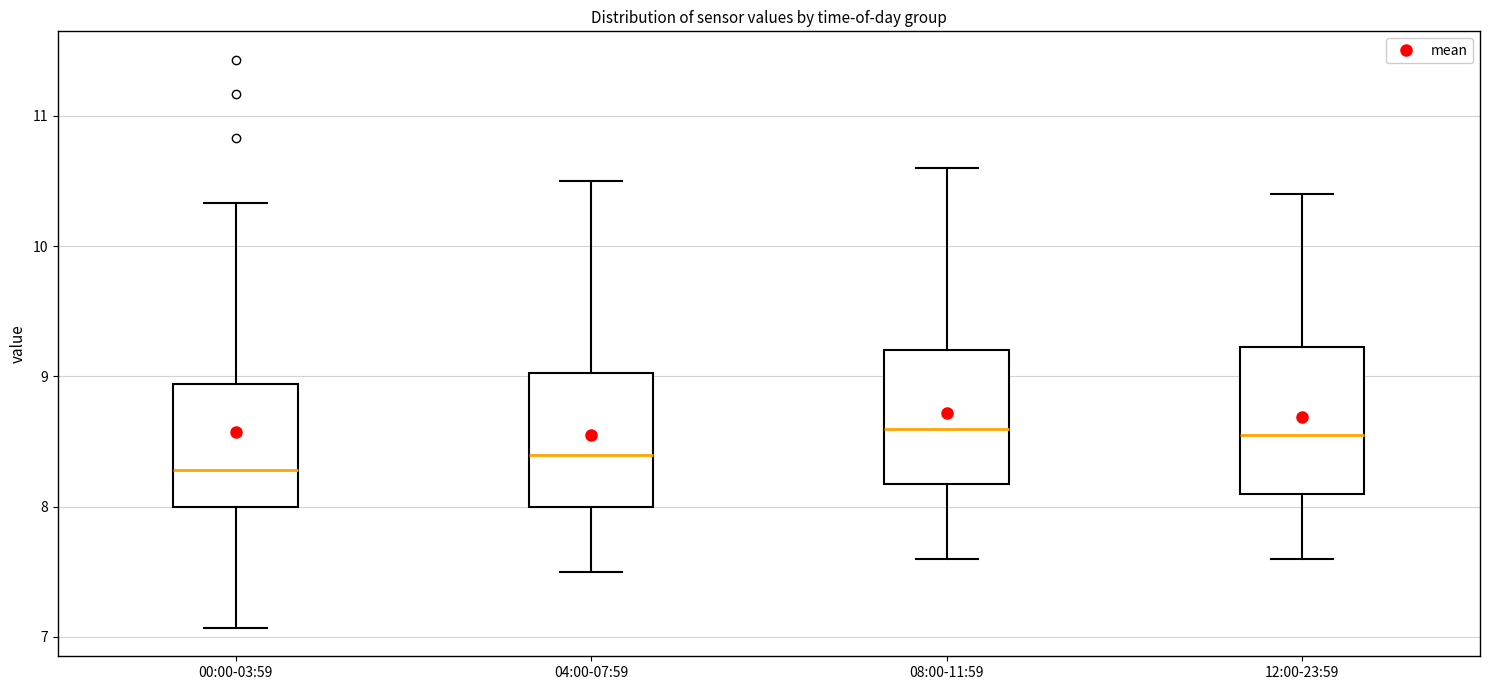

Reading left to right, read every box against the y-axis: the position of its median line, the range the box covers, and the ends of its whiskers. The values are not printed on the chart, so give them approximately, as read against the axis.

00:00-03:59: median 8.3, box 8.0 to 8.9, whiskers 7.1 to 10.3
04:00-07:59: median 8.4, box 8.0 to 9.0, whiskers 7.5 to 10.5
08:00-11:59: median 8.6, box 8.2 to 9.2, whiskers 7.6 to 10.6
12:00-23:59: median 8.6, box 8.1 to 9.2, whiskers 7.6 to 10.4